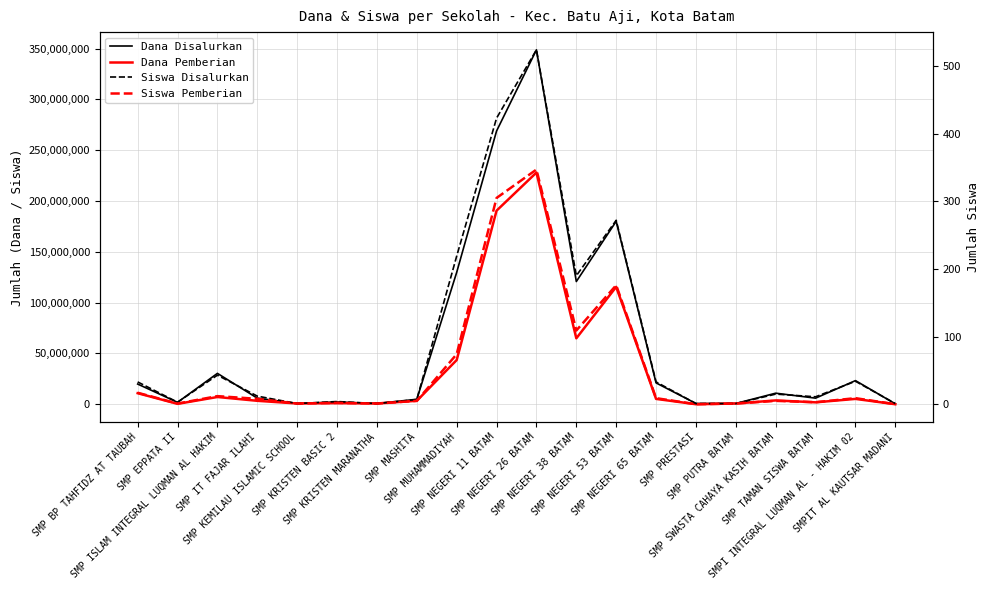

Is the value of Siswa Pemberian at SMP SWASTA CAHAYA KASIH BATAM greater than the value of Siswa Disalurkan at SMP KRISTEN BASIC 2?

Yes